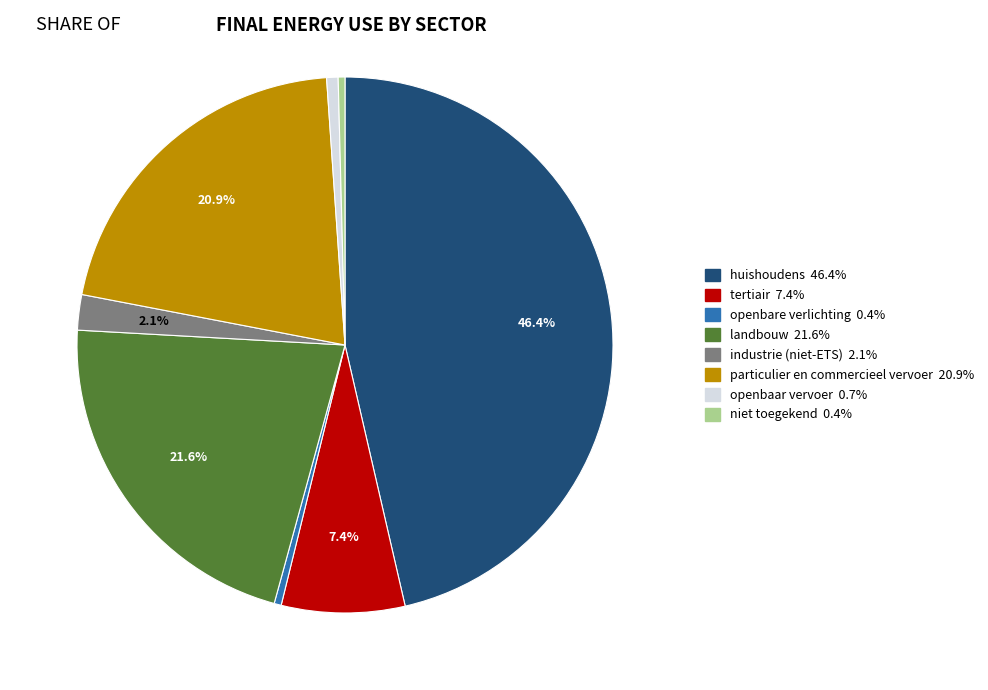

Is the sum of openbaar vervoer and huishoudens greater than half?

No